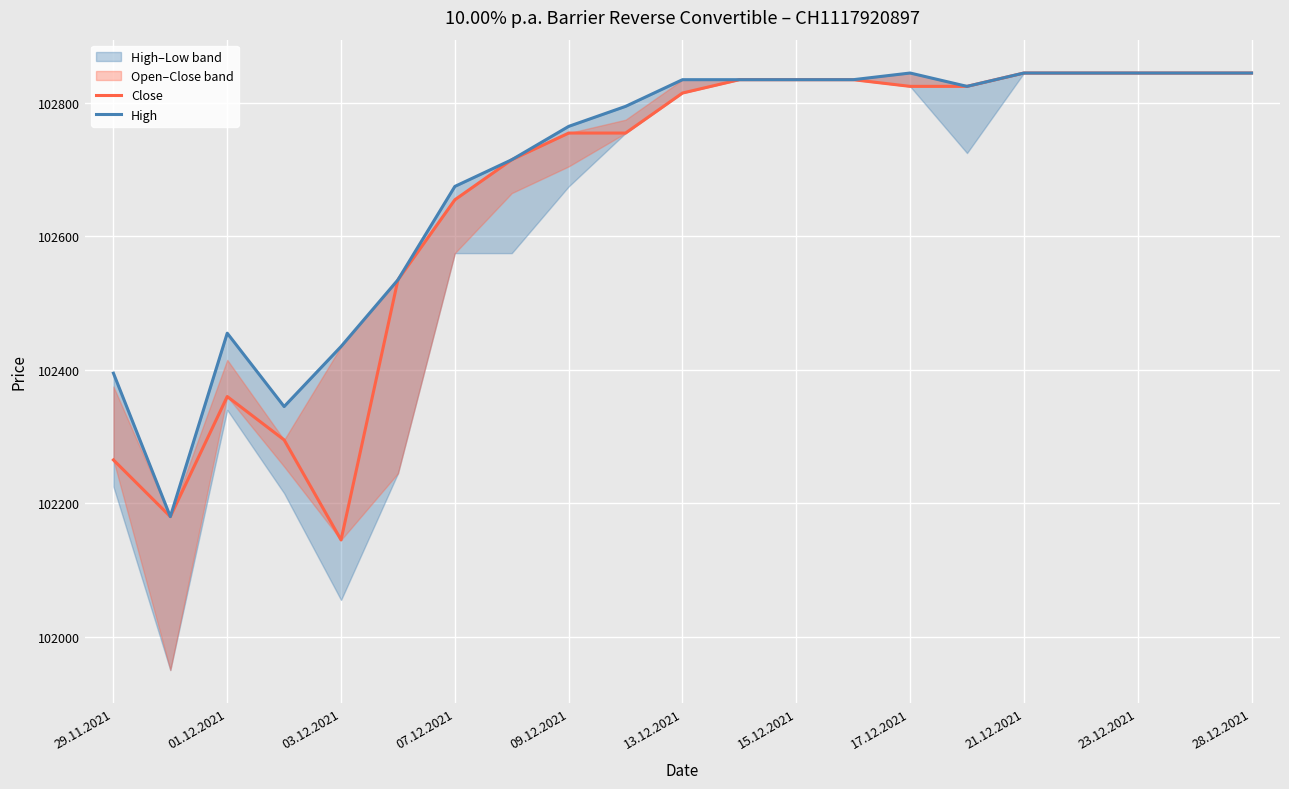

True or false: High and Close cross at least once.

False